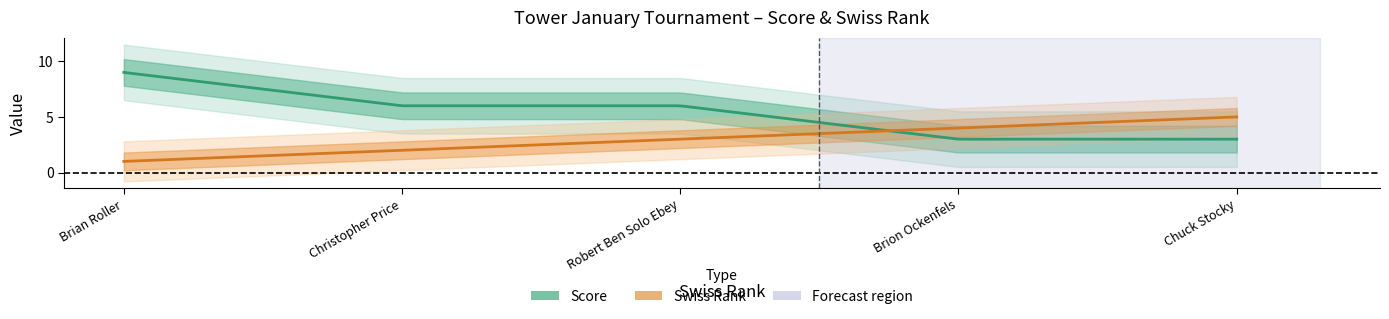

Which series has the largest total across all categories?

score